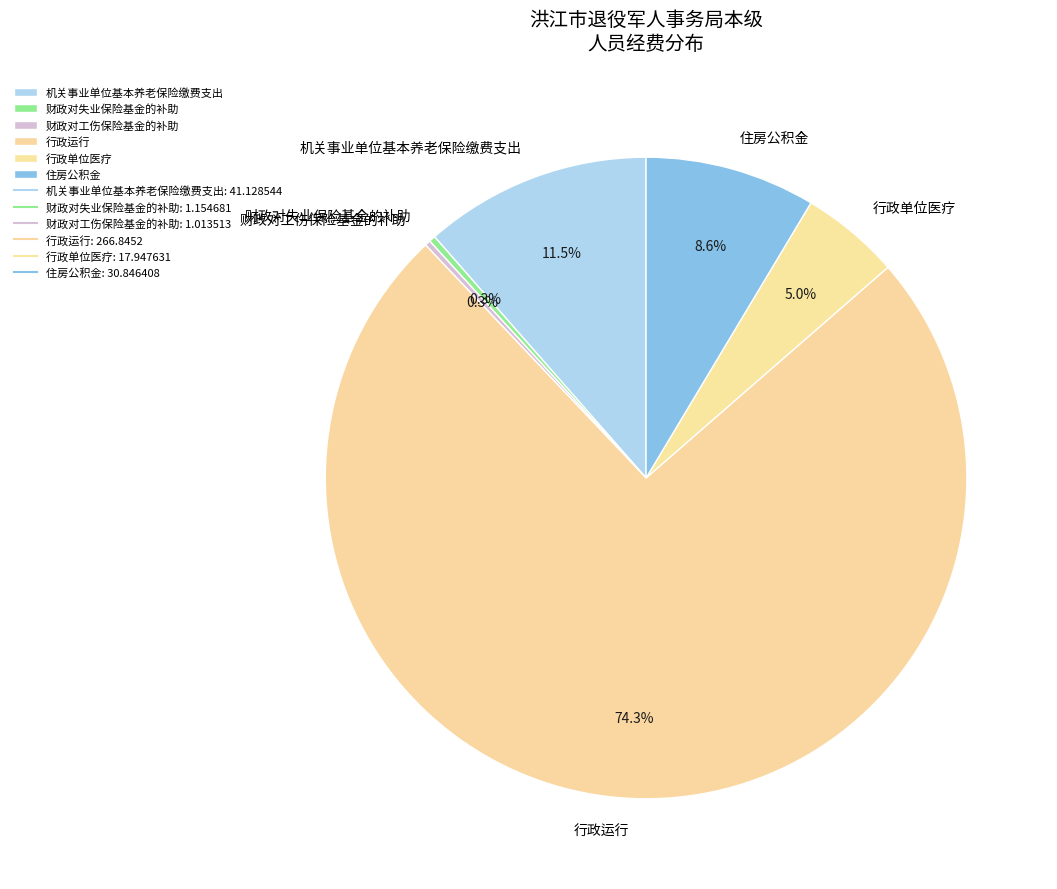

Between 行政单位医疗 and 机关事业单位基本养老保险缴费支出, which is larger?

机关事业单位基本养老保险缴费支出